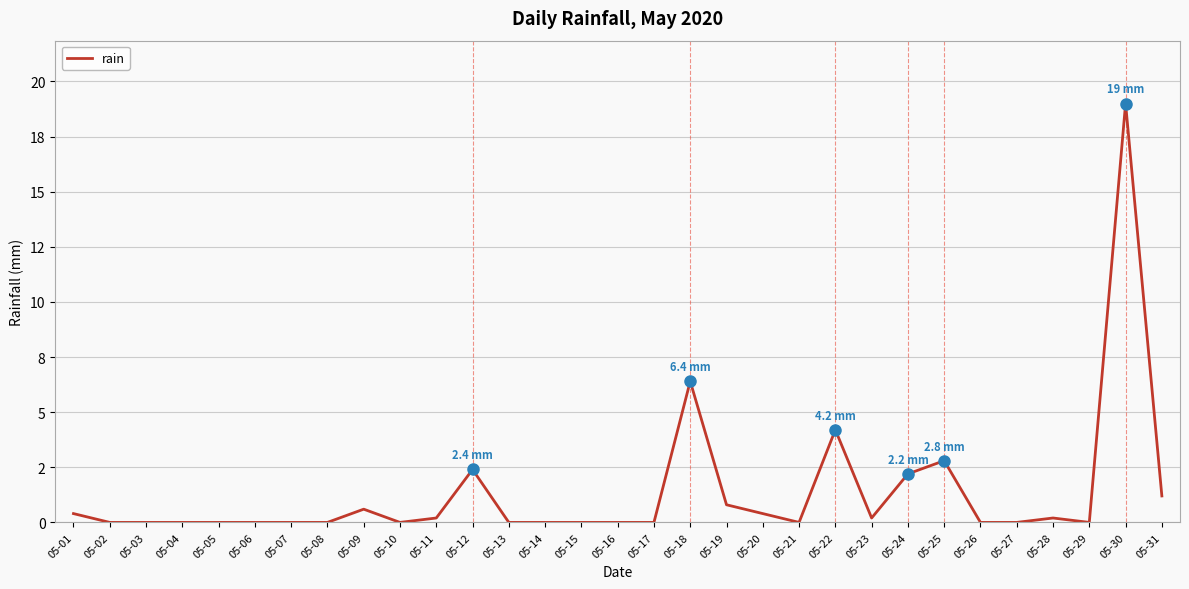

Is this an area chart (filled region under the line)?

No